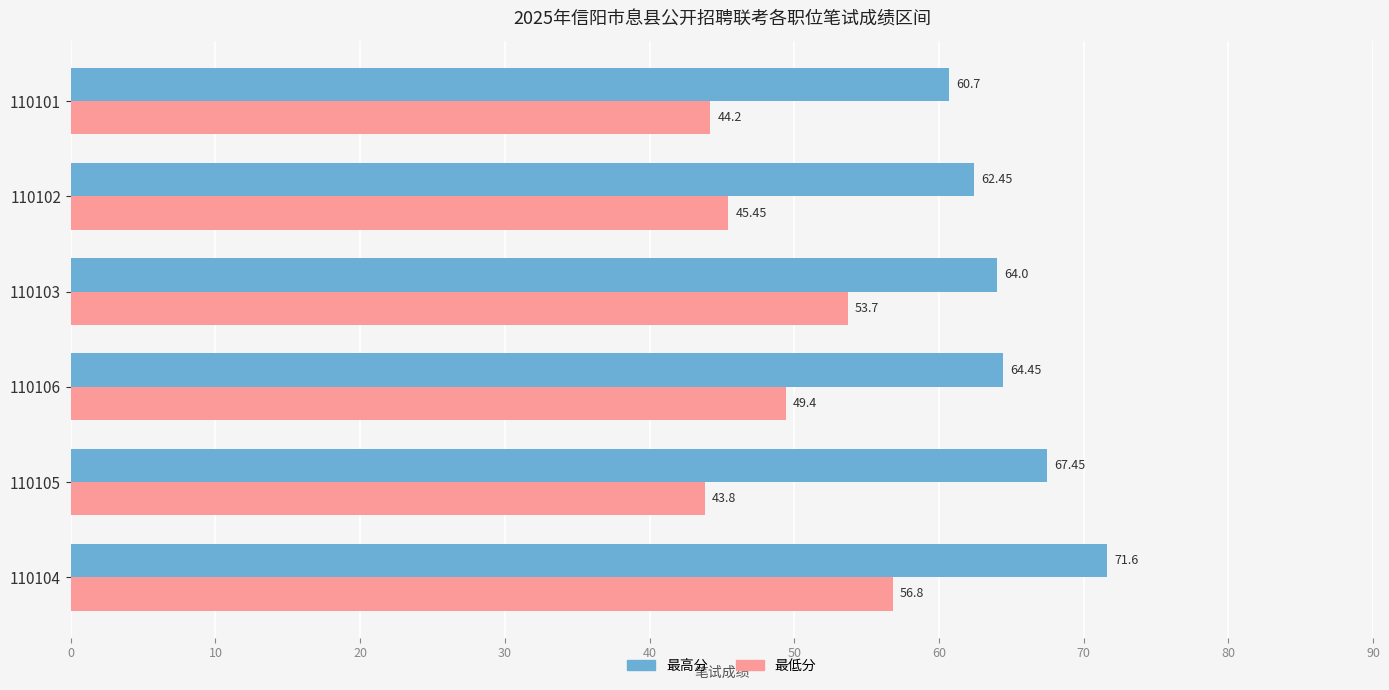

Which series has the largest range (max minus min)?

最低分